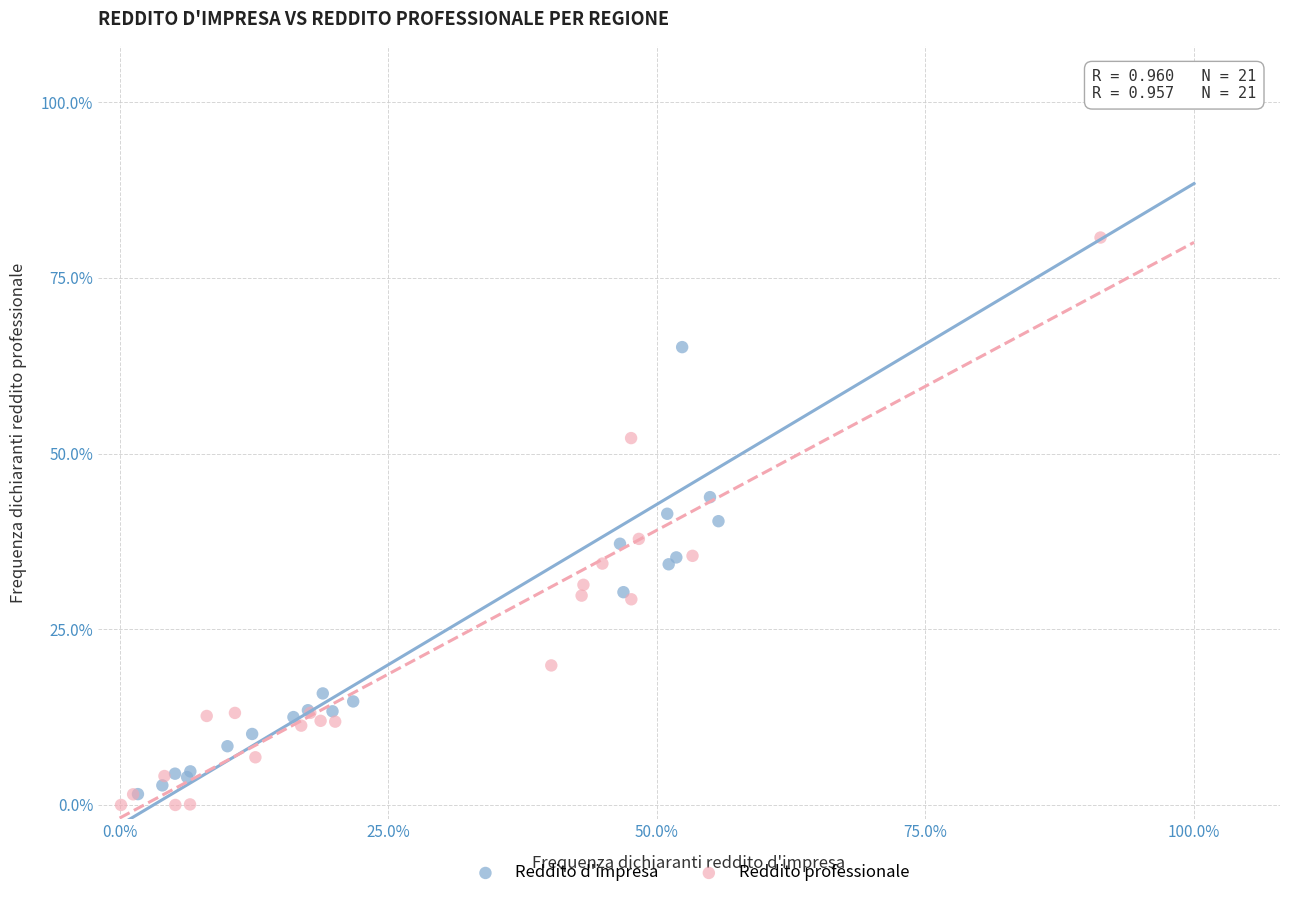

Which series reaches the minimum Y coordinate?

Reddito professionale